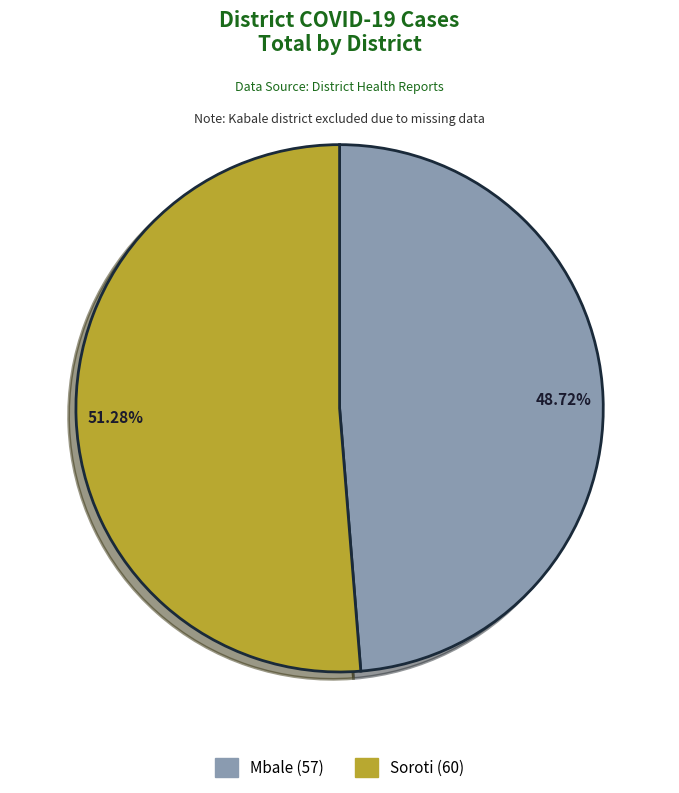

Approximately how many times larger is the value at Soroti compared to Mbale?

1.1